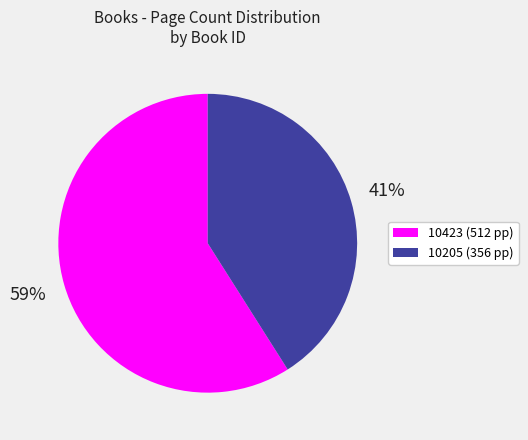

Is there a majority slice in this chart?

Yes